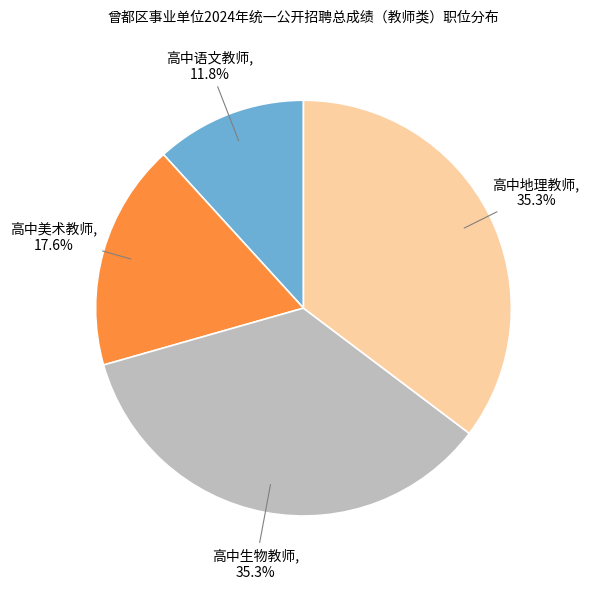

Is there a majority slice in this chart?

No